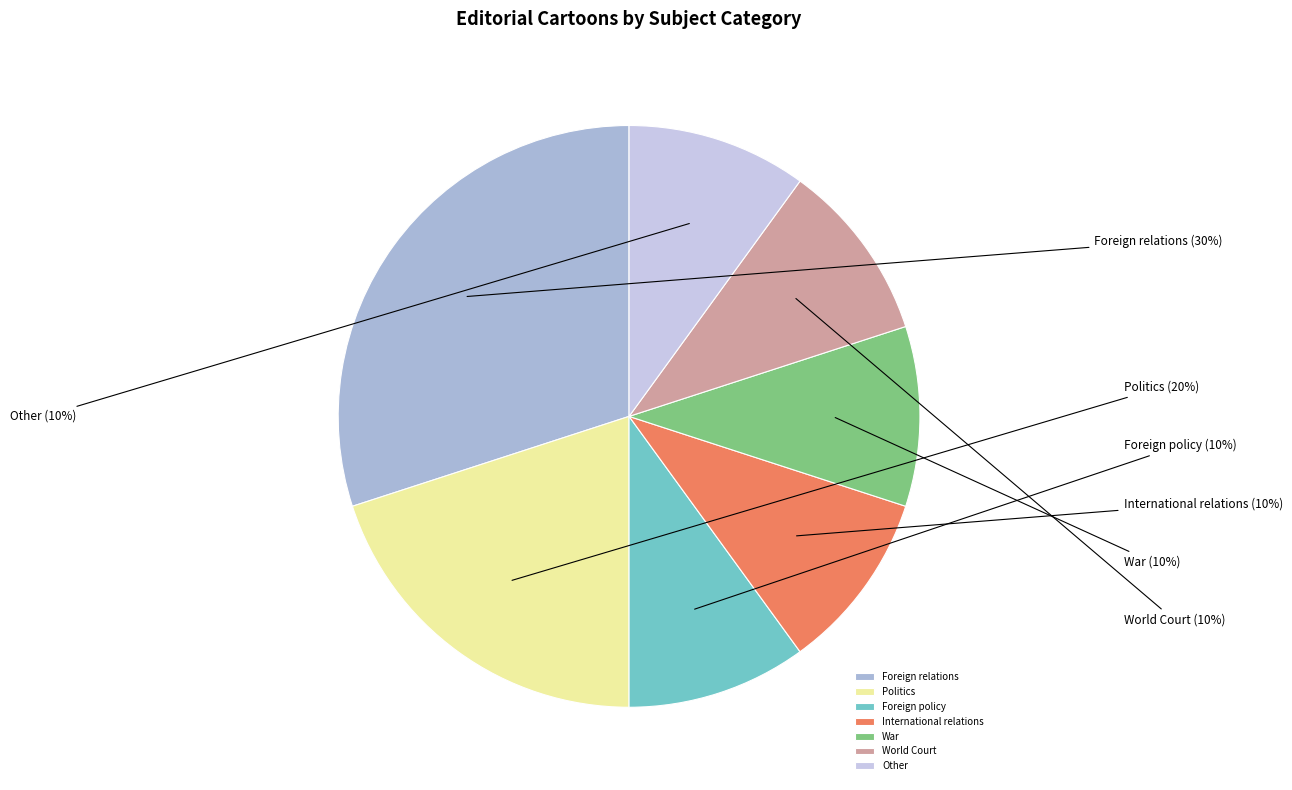

How many segments does this pie chart have?

7